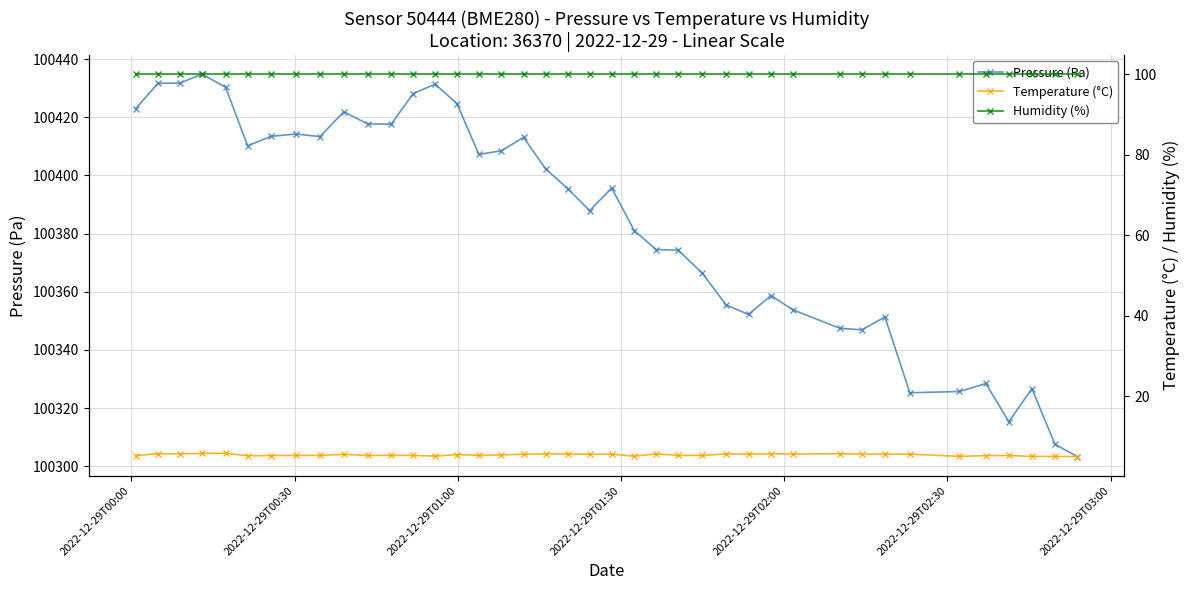

What is the sum of all Temperature (°C) values?

218.8